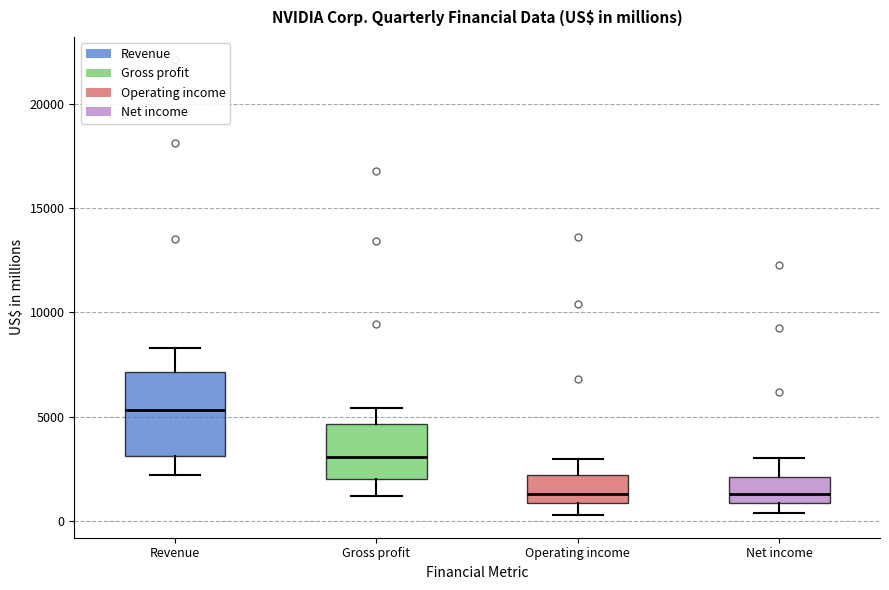

Which box's median line is the highest?

Revenue